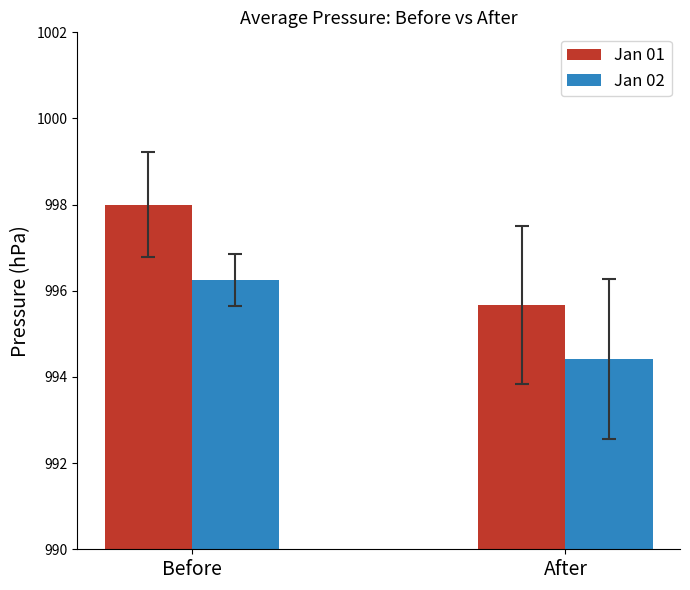

Does the chart contain stacked bars?

No